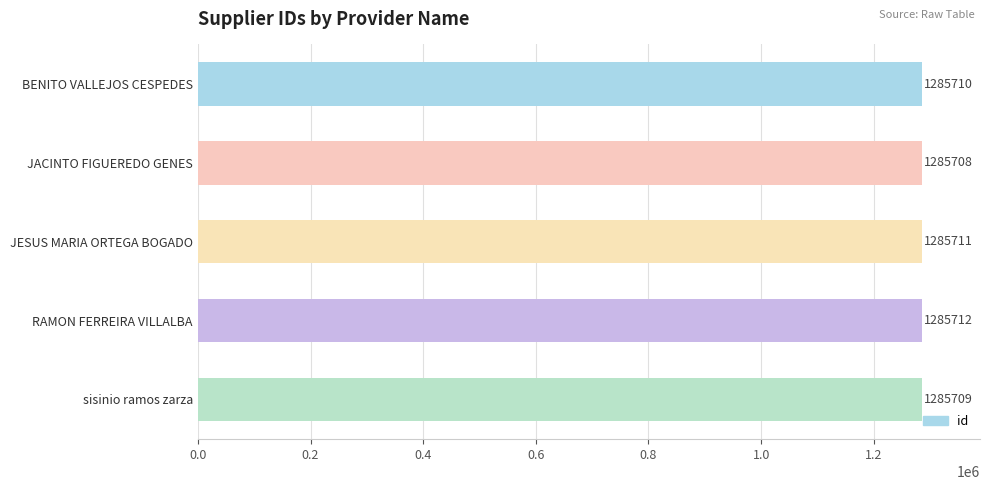

Is it true that the value at BENITO VALLEJOS CESPEDES is 509751?

False